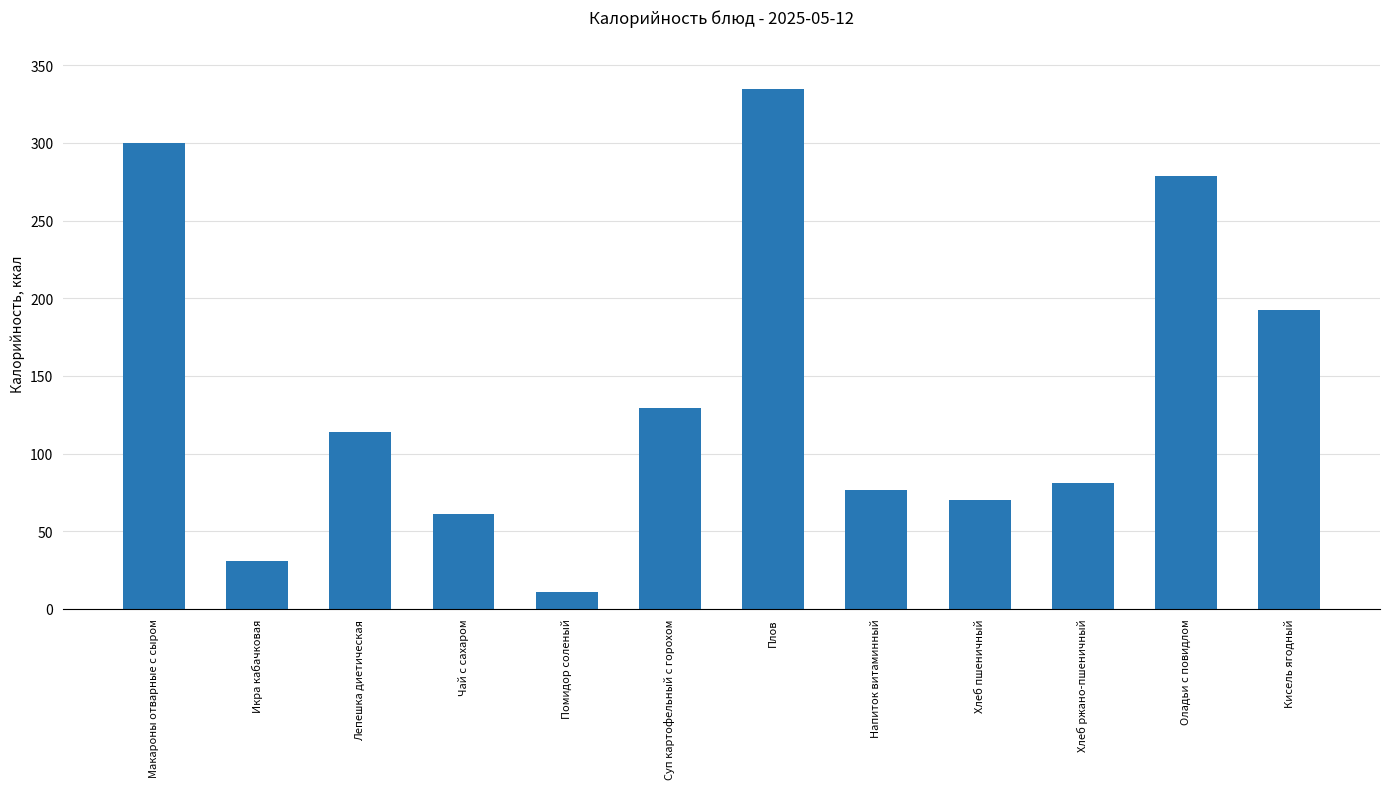

Reading right to left, transcribe all the data shown in this chart.

192.7	278.5	81.0	70.3	76.2	334.9	129.6	10.6	61.2	113.6	31.2	300.1